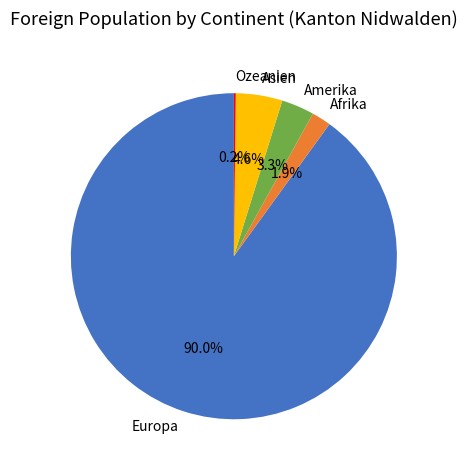

What percentage is NOT represented by Asien?

95.4%